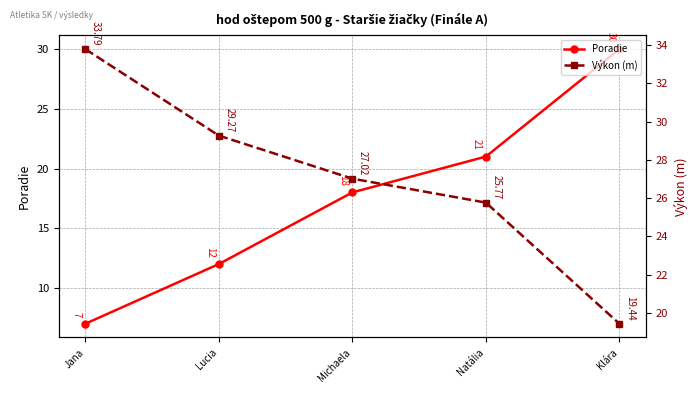

Which series has the largest range (max minus min)?

Poradie